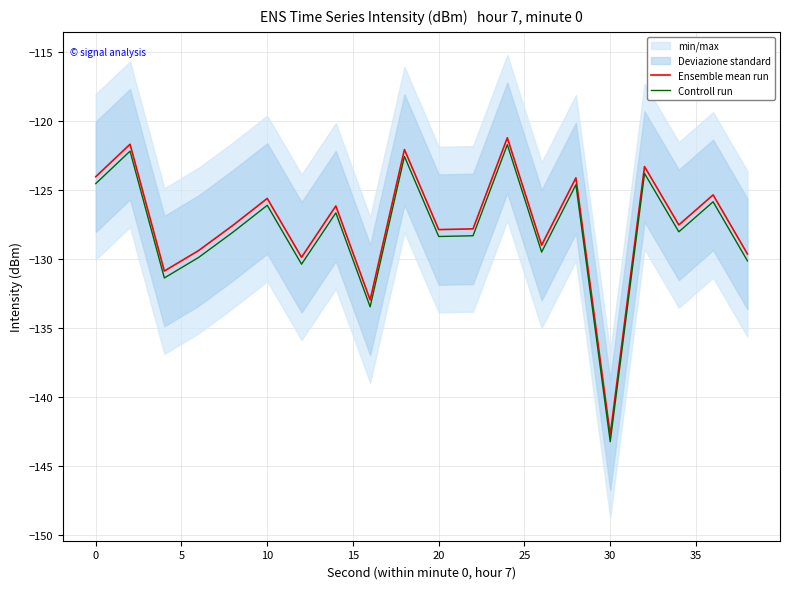

True or false: Ensemble mean run and Controll run intersect in this chart.

False